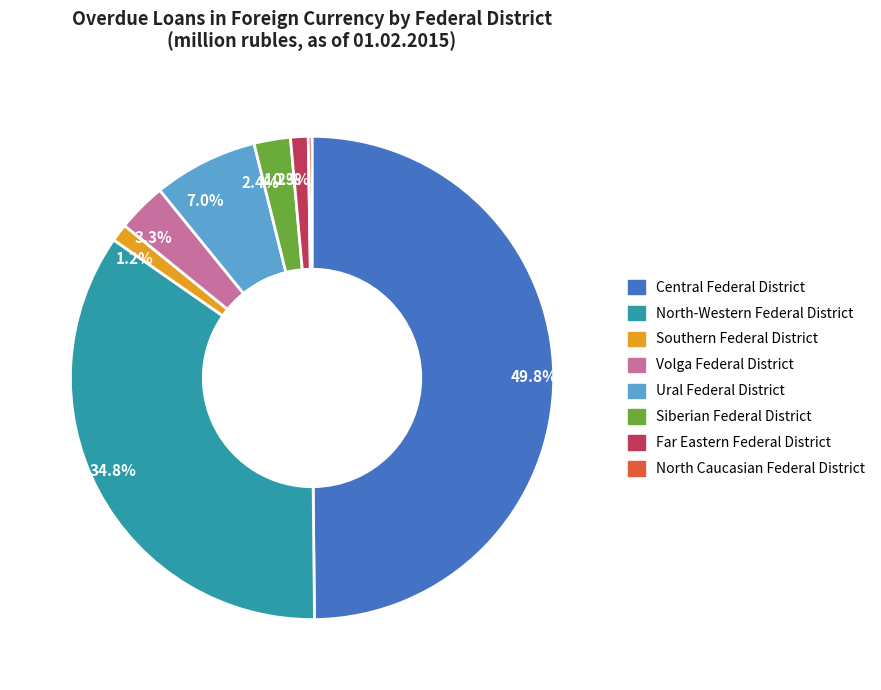

To the nearest percent, what is the average slice percentage?

12%